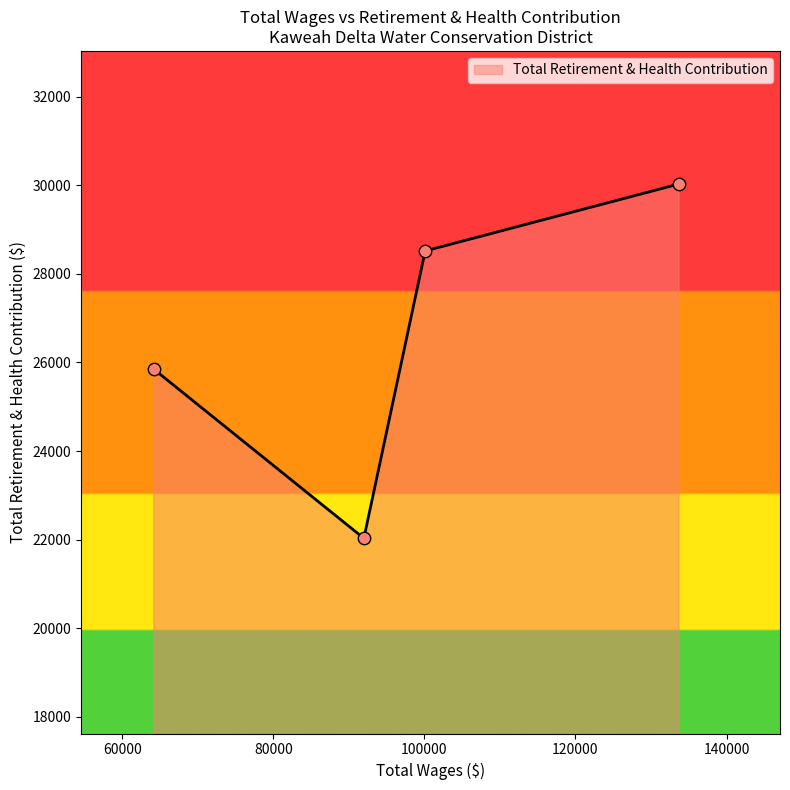

What is the maximum value shown in the chart?

30029